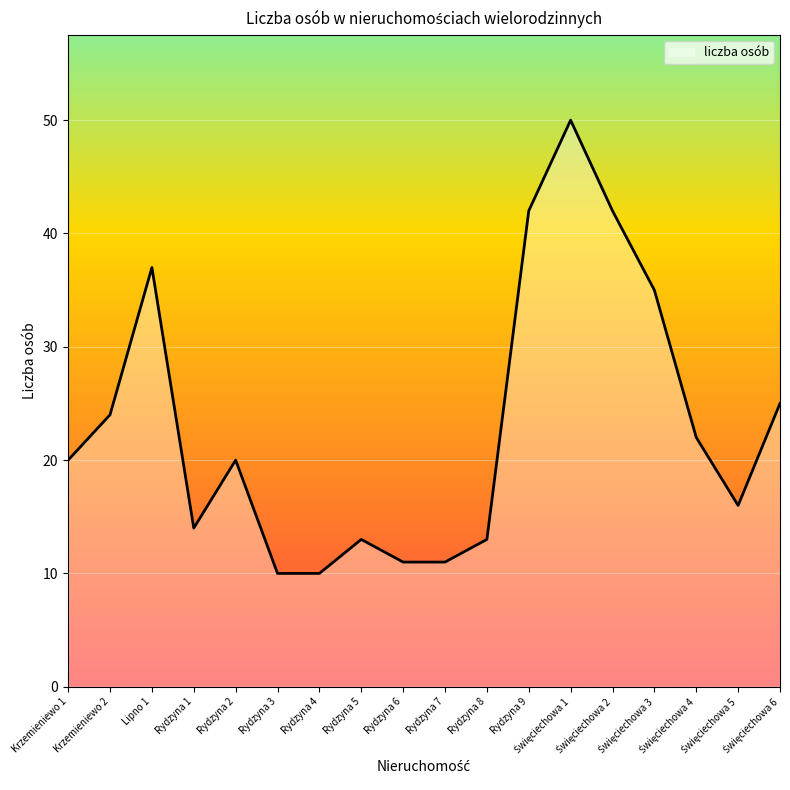

Does the chart display data point markers on the line(s)?

No